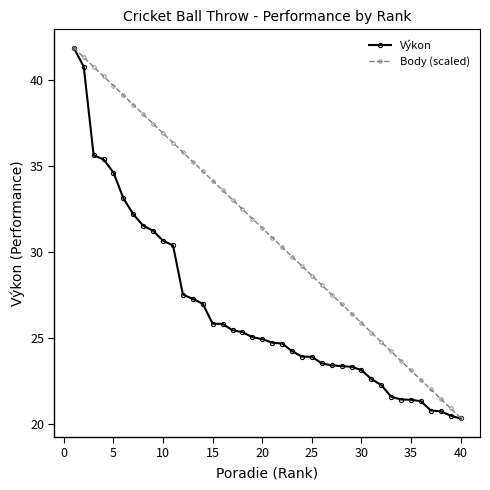

What is the value of the Body (scaled) point at the 22nd from the left?

30.3